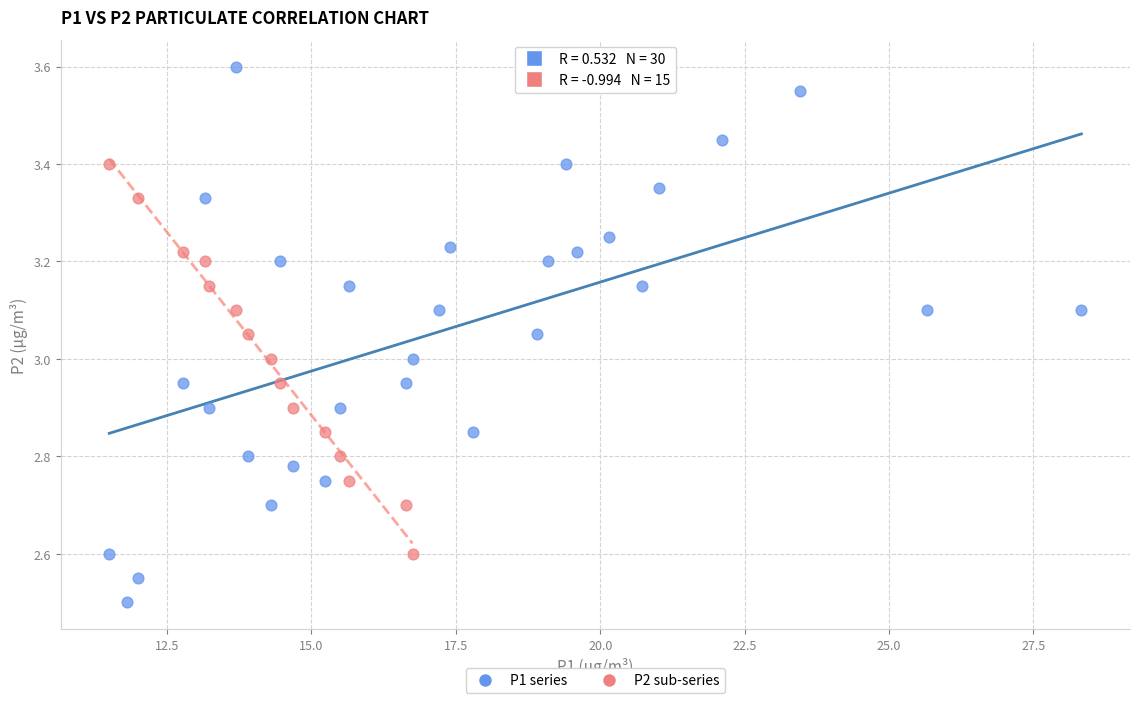

Which series has the widest spread of Y values?

P1 series